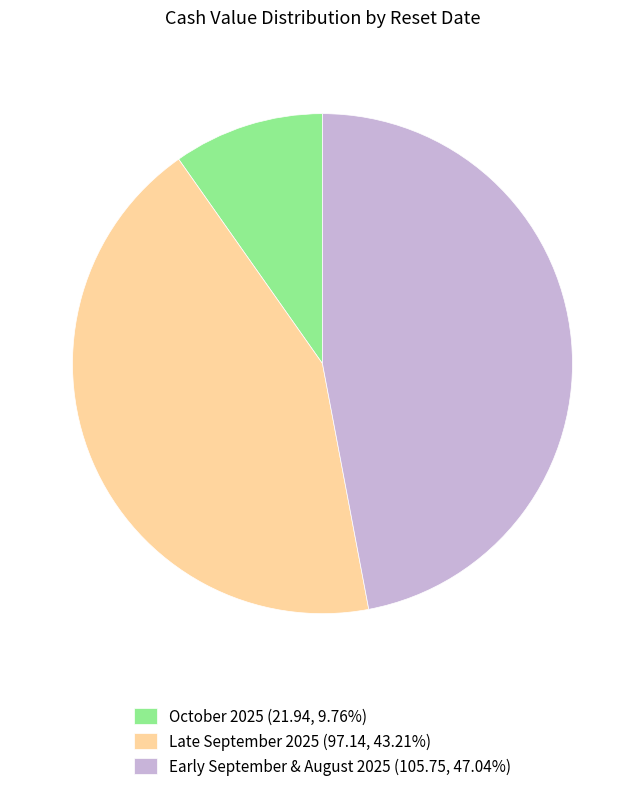

Do October 2025 (21.94, 9.76%) and Late September 2025 (97.14, 43.21%) together represent more than half of the pie?

Yes